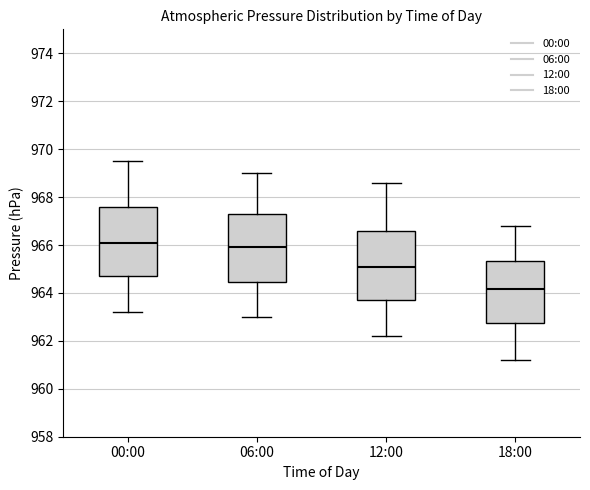

Which box has the highest median line?

00:00